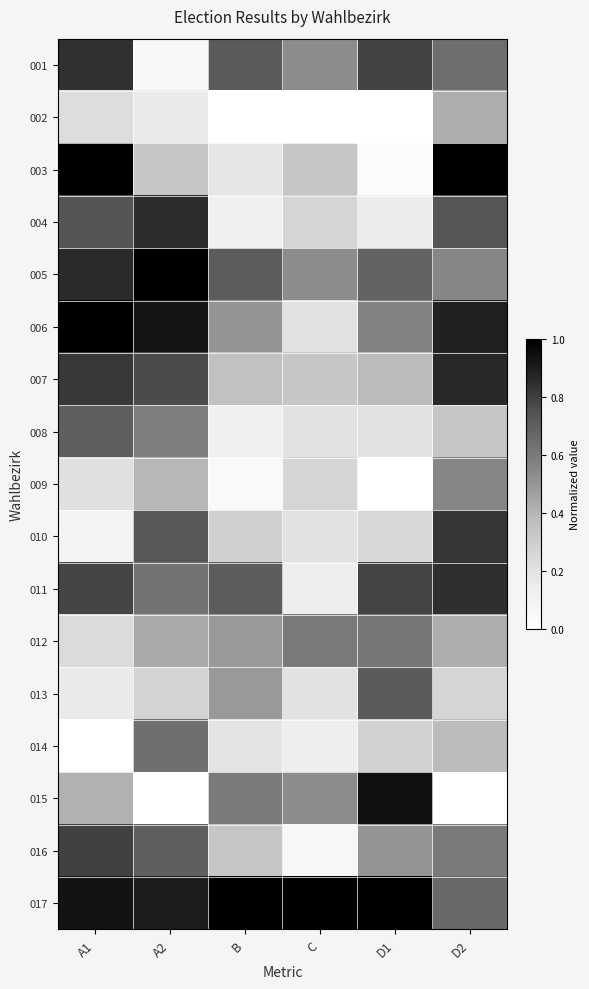

What is the maximum value shown in the chart?

1.0